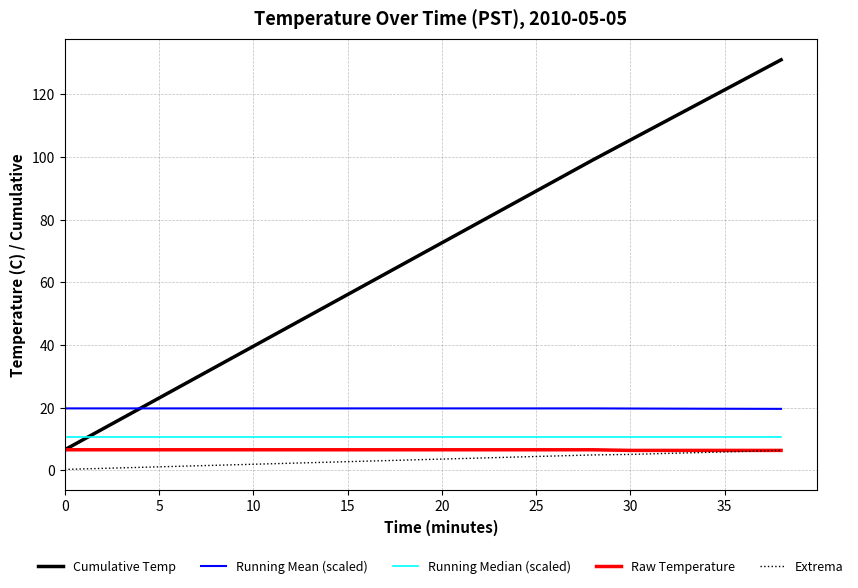

What is the lowest value of the Cumulative Temp series?

6.6